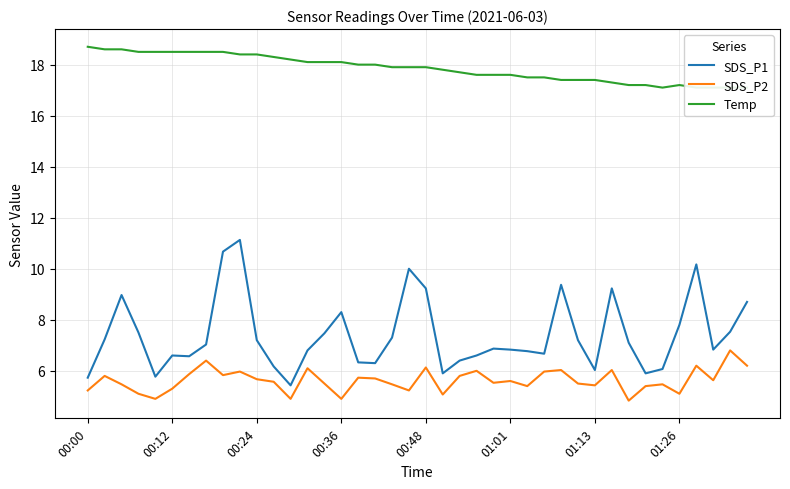

In SDS_P1, how many points are lower than both neighbors (excluding endpoints)?

9